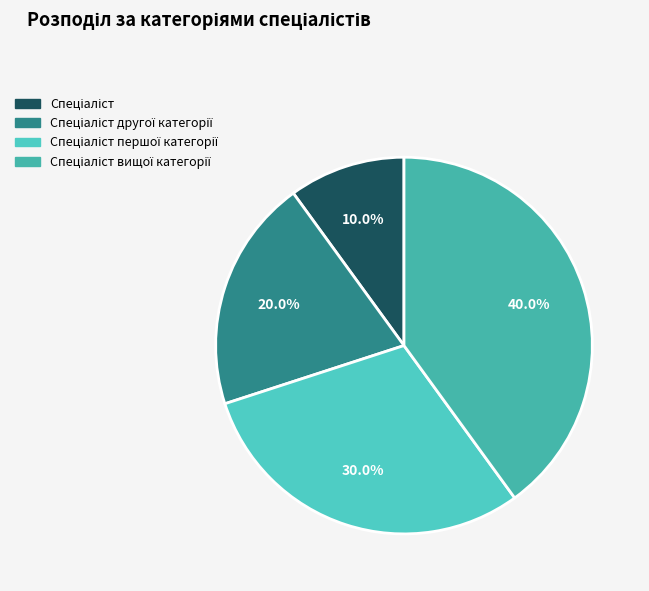

How many segments does this pie chart have?

4